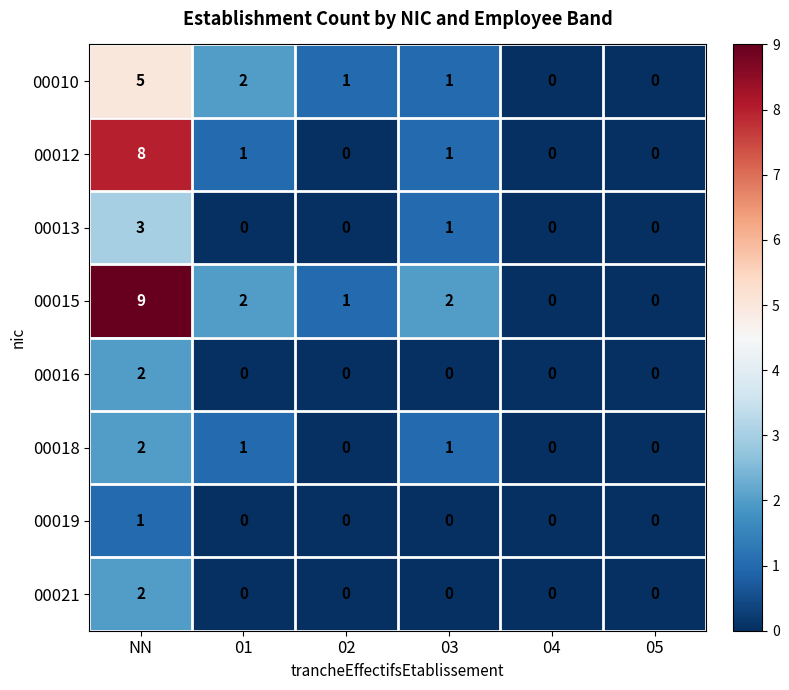

What is the difference between the maximum and minimum values in the 00010 series?

5